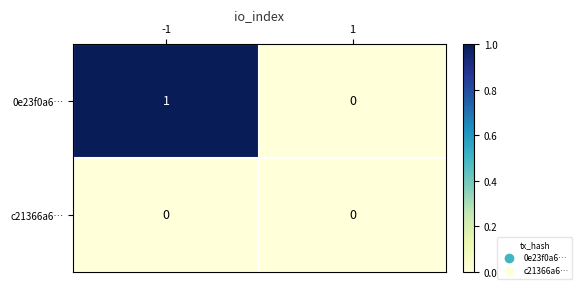

Which series has the largest range (max minus min)?

0e23f0a6…